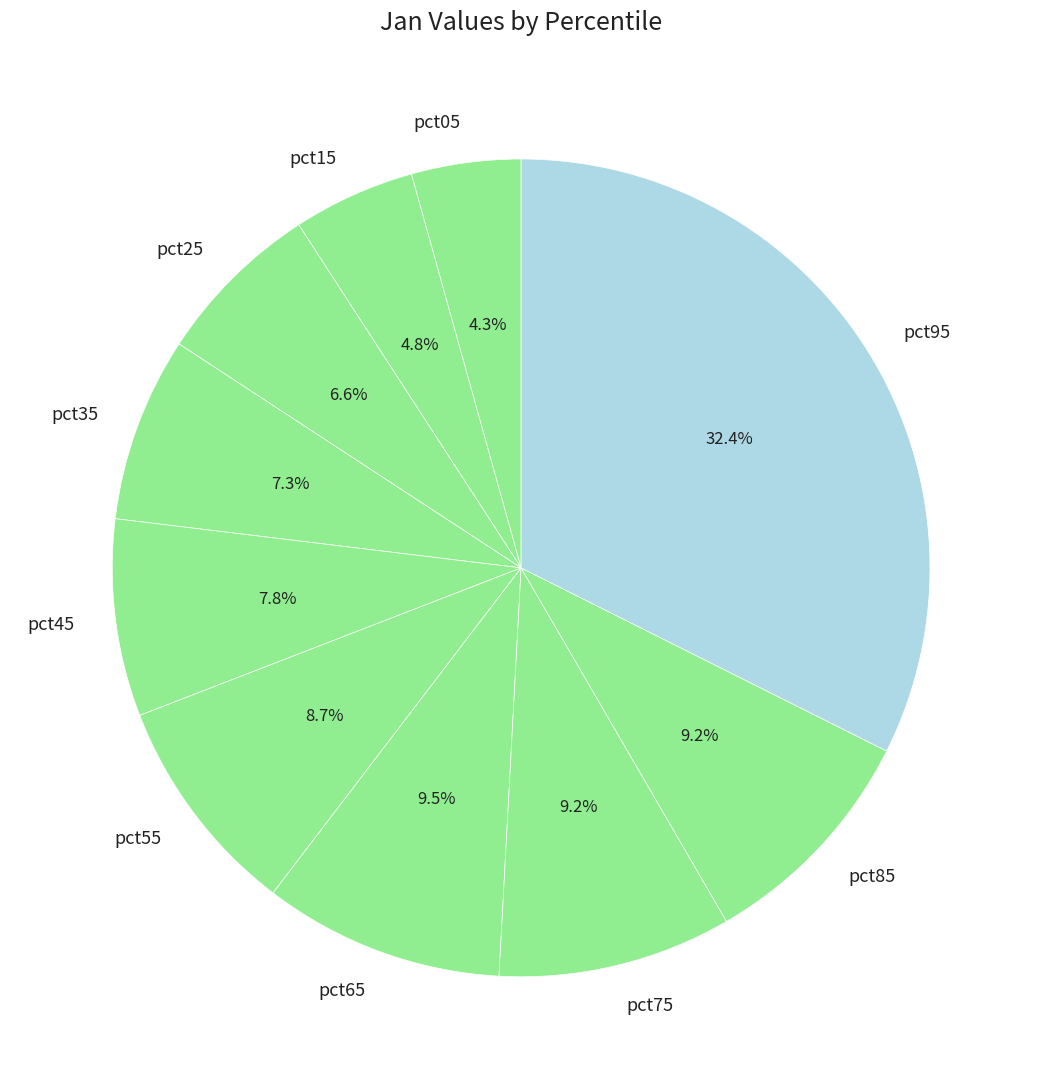

To the nearest percent, what percentage of the pie is pct45?

8%